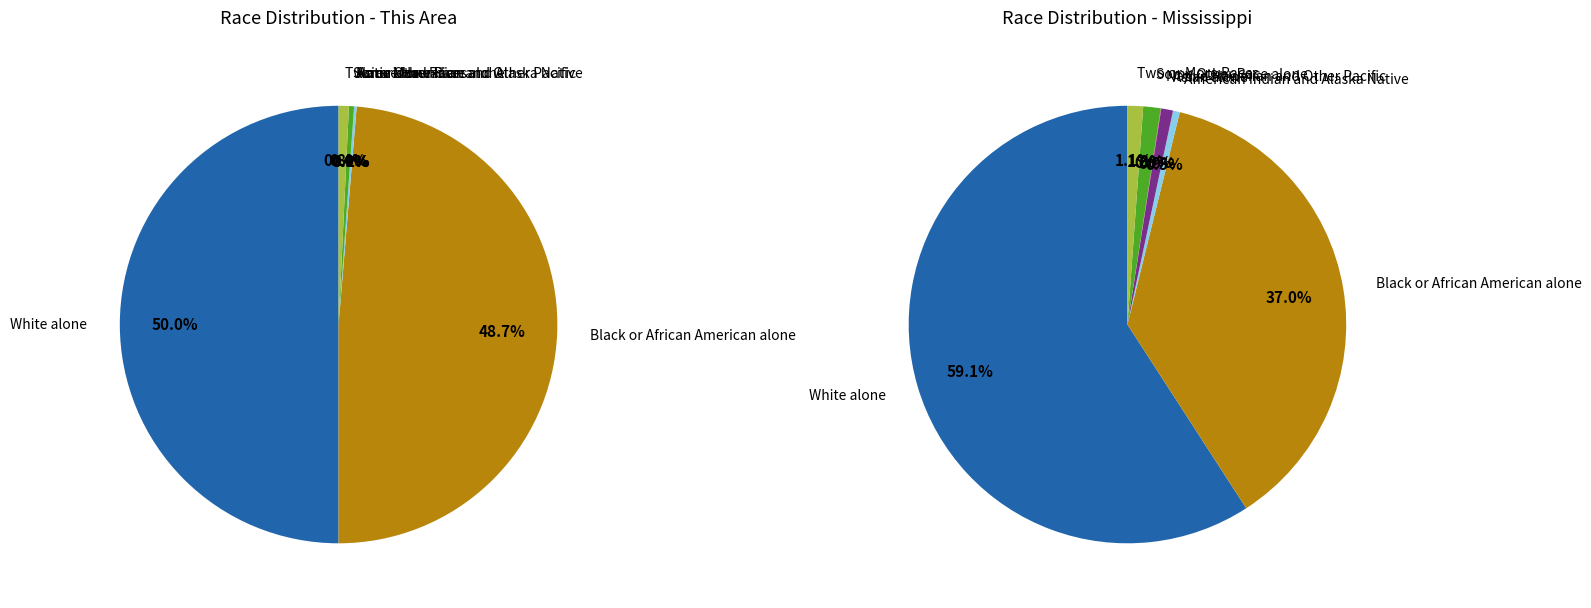

How much of the chart is everything except American Indian and Alaska Native?

99.8%